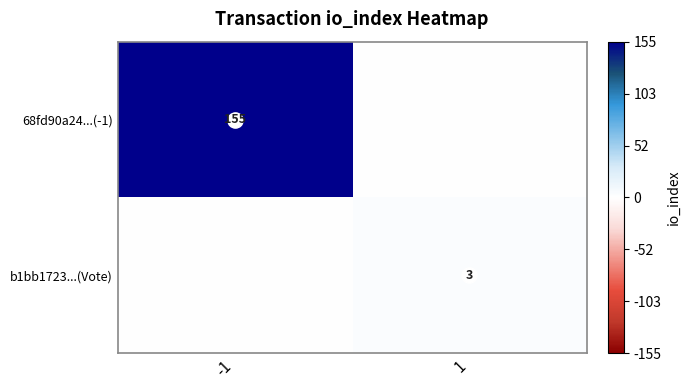

List the series in order of their overall mean, highest first.

68fd90a24...(-1), b1bb1723...(Vote)